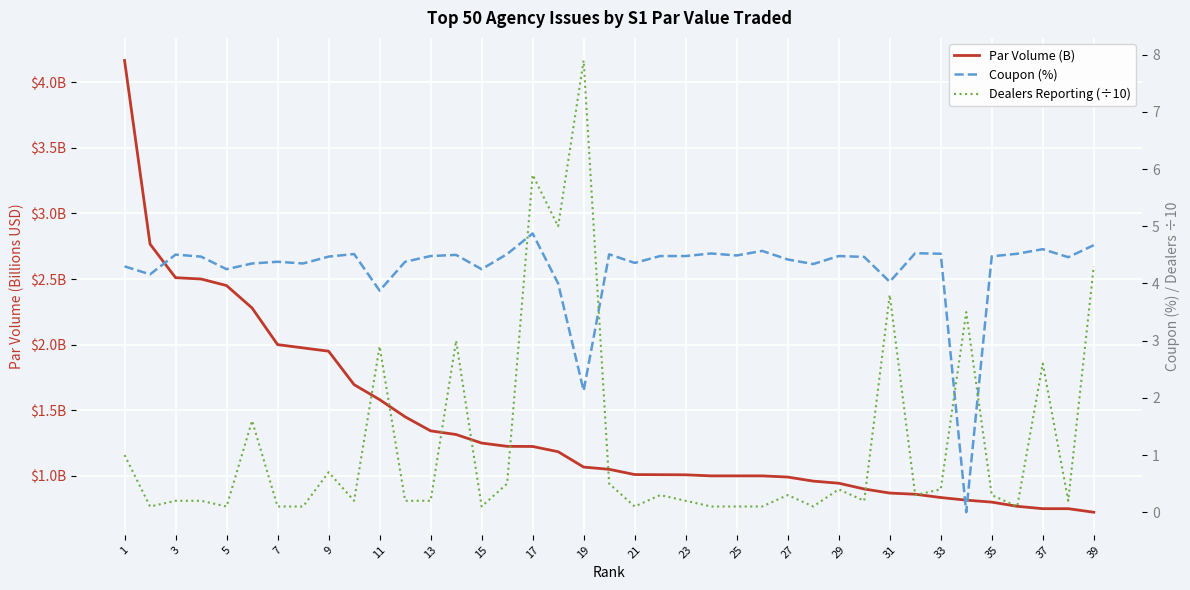

How many series are shown in this chart?

3